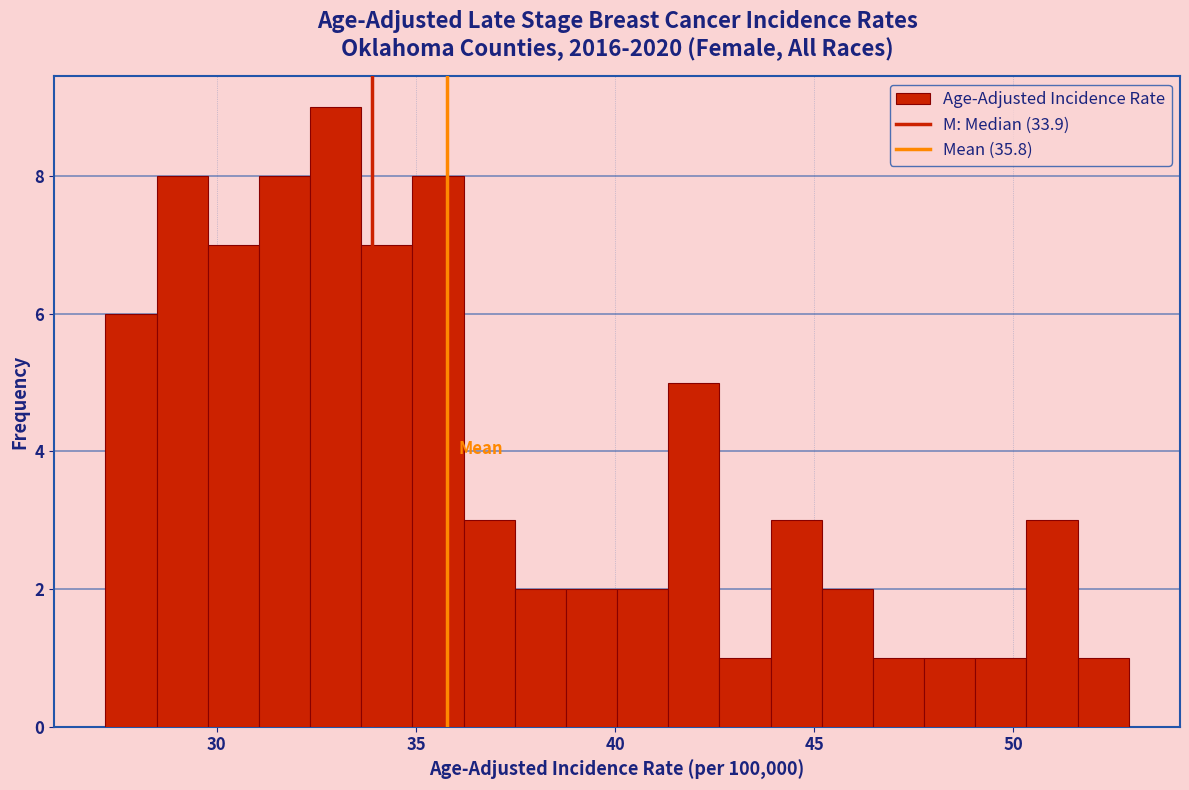

Read against the x-axis, roughly where is the centre of the tallest bar?

33.0